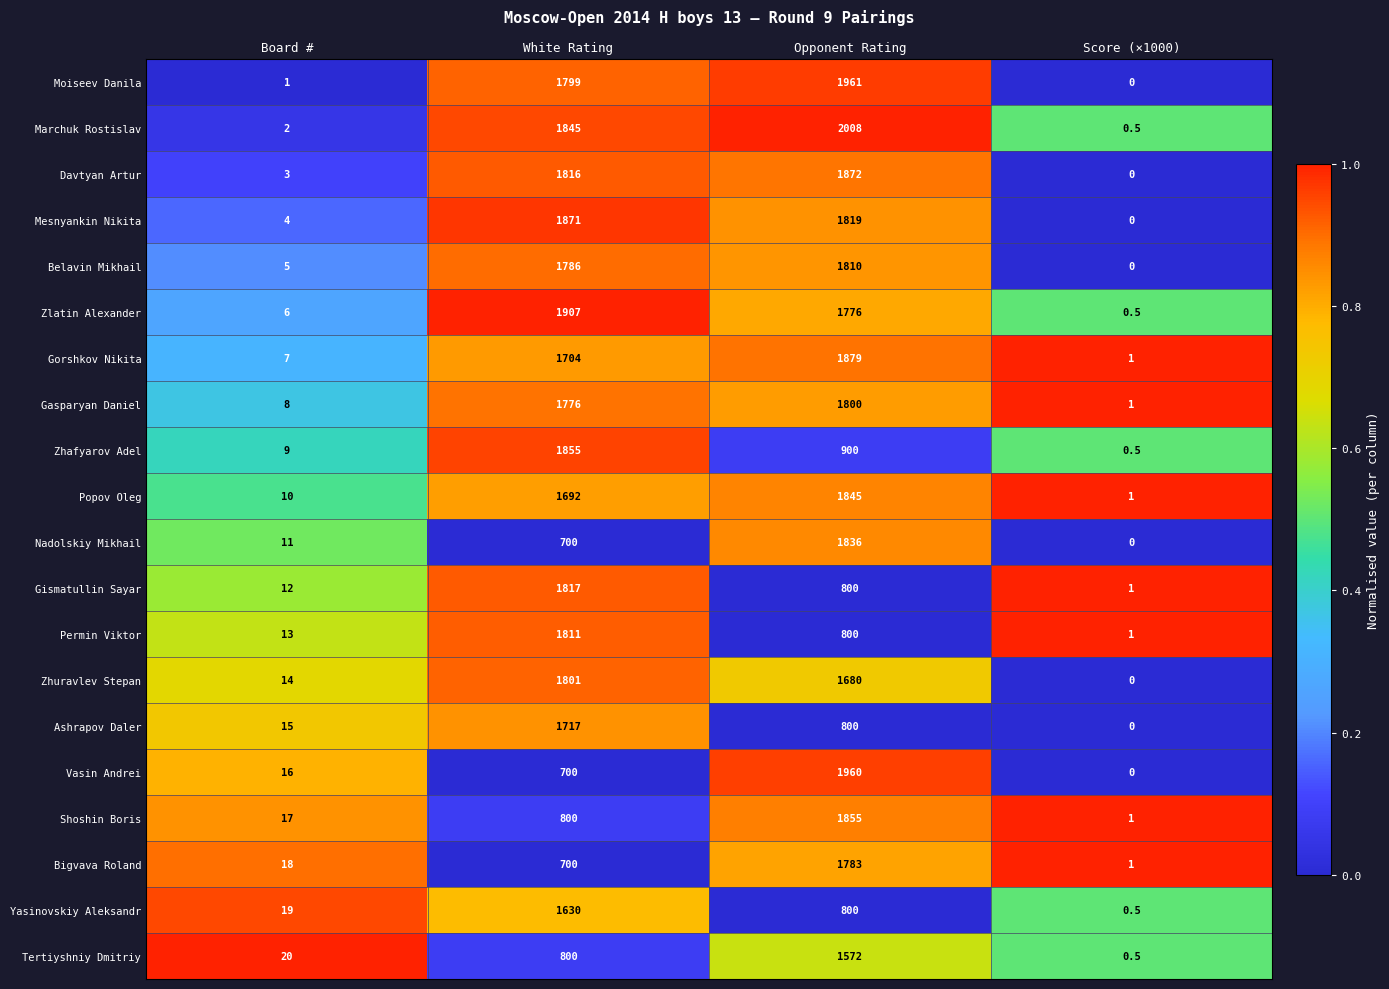

What is the total value across all series at White Rating?

30527.0